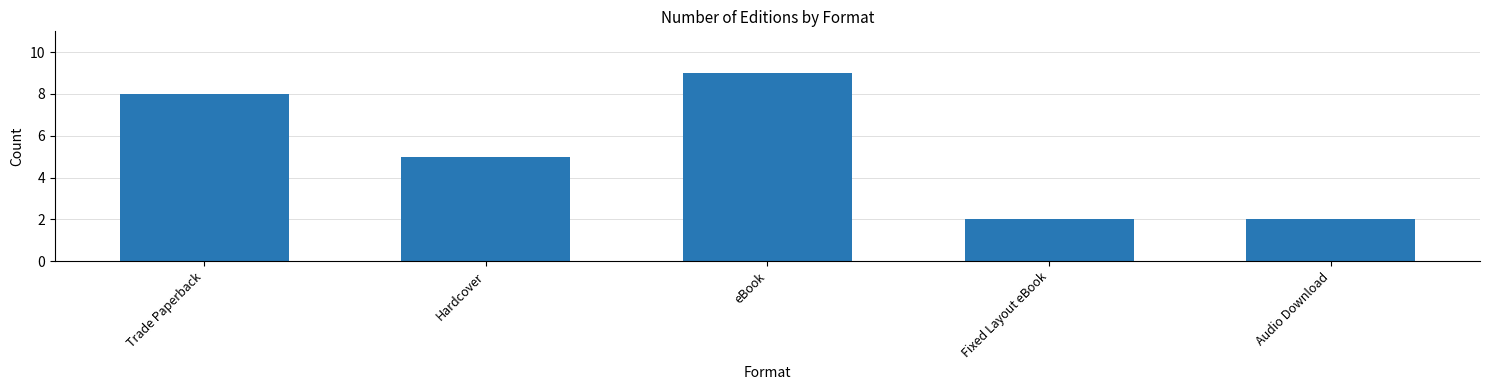

At which category does the chart reach its peak across all series?

eBook